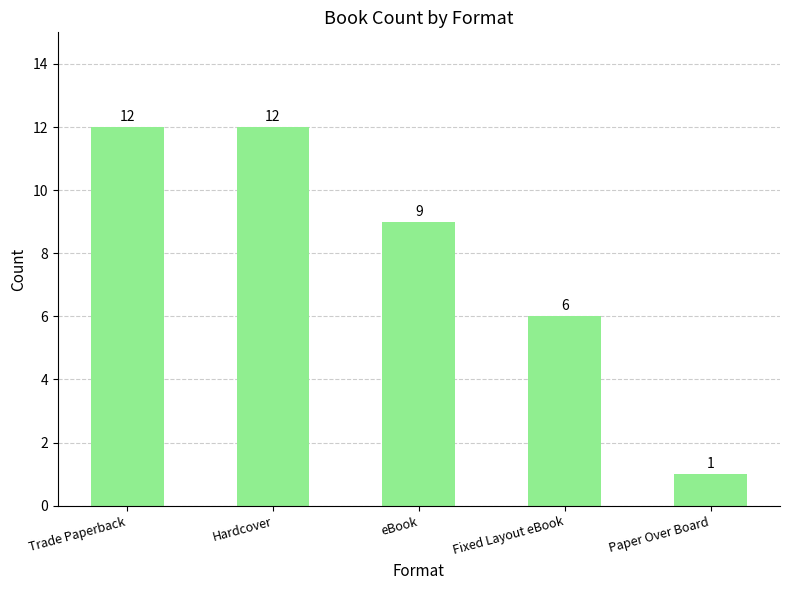

Approximately how many times larger is the value at Paper Over Board compared to eBook?

0.1